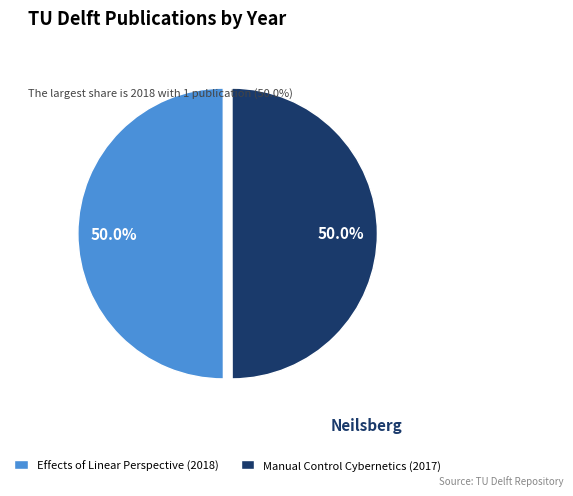

The Manual Control Cybernetics (2017) slice represents 50% of the pie. True or false?

True